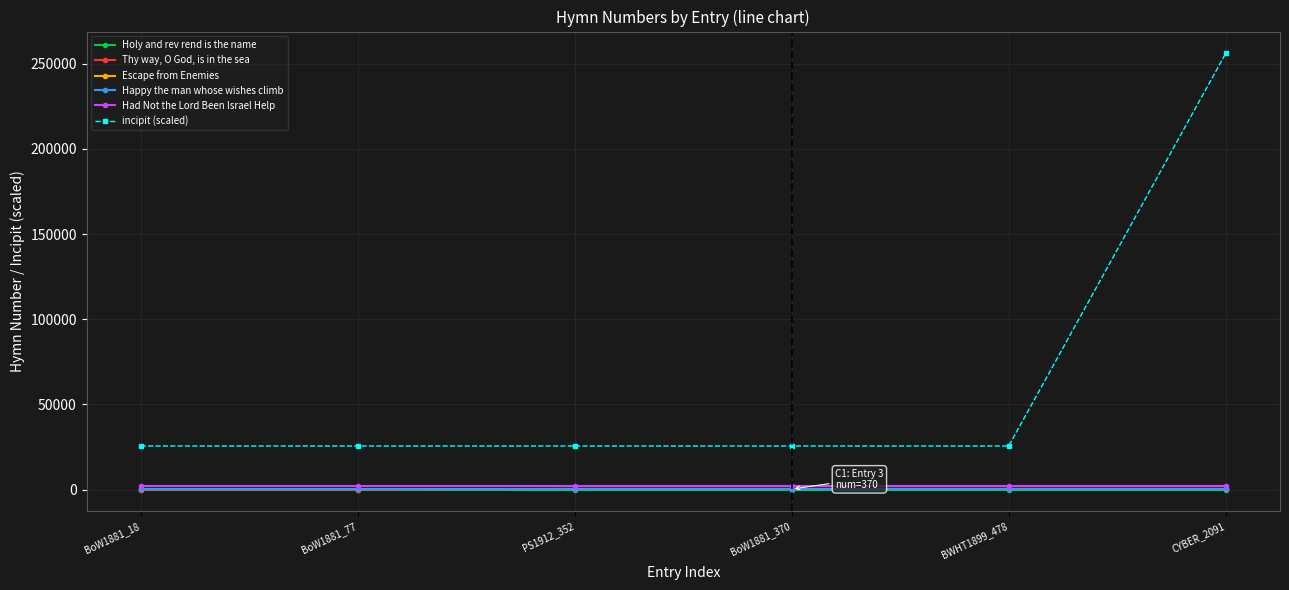

At which category is the sum across all series the highest?

CYBER_2091